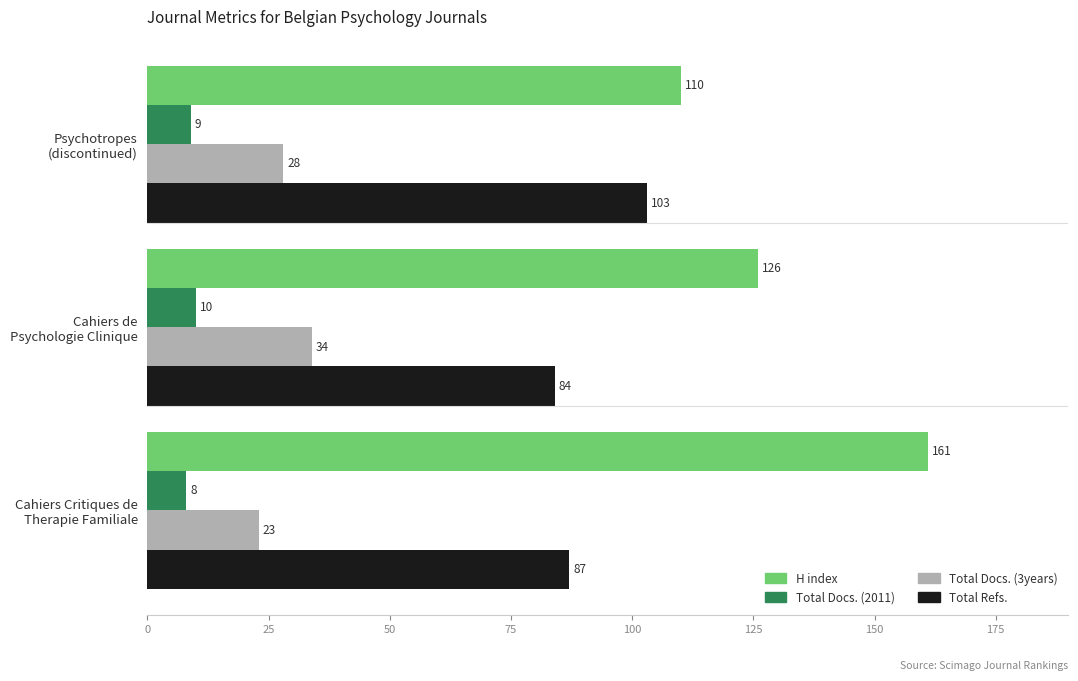

Rank the categories by Total Docs. (2011) value from lowest to highest.

Cahiers Critiques de
Therapie Familiale, Psychotropes
(discontinued), Cahiers de
Psychologie Clinique